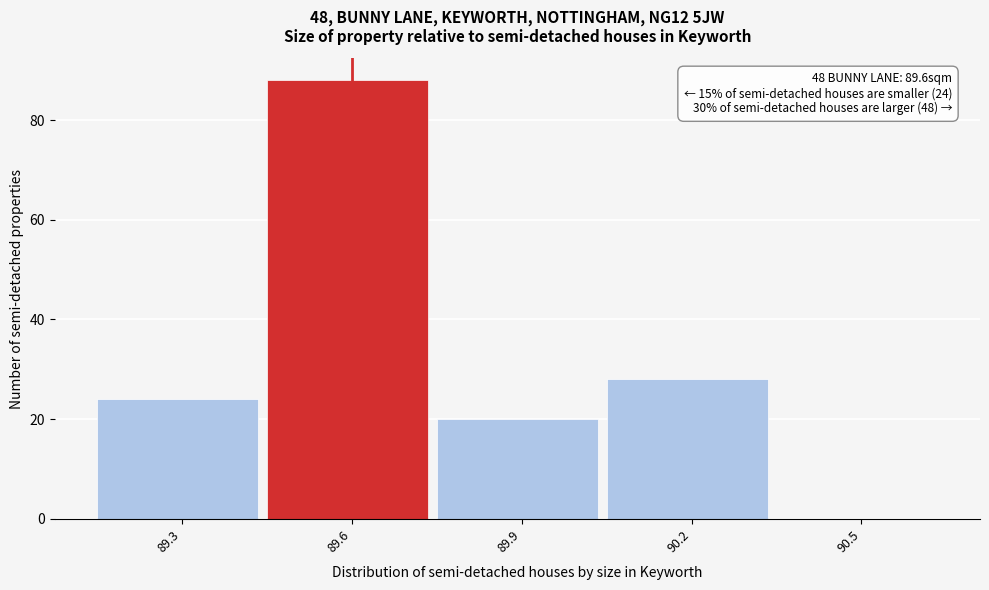

Over which range of the x-axis is the bar tallest?

89.45 to 89.75